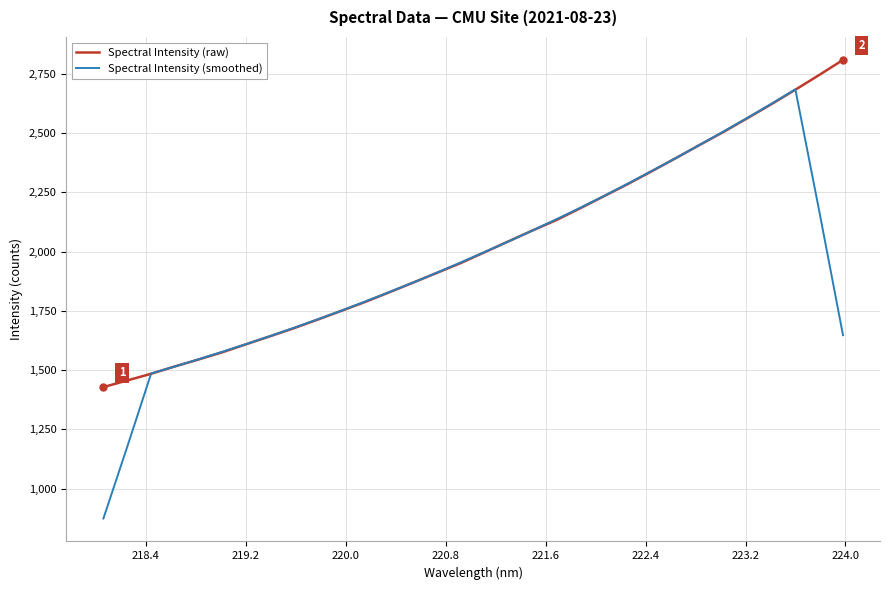

What is the minimum value shown in the chart?

873.8